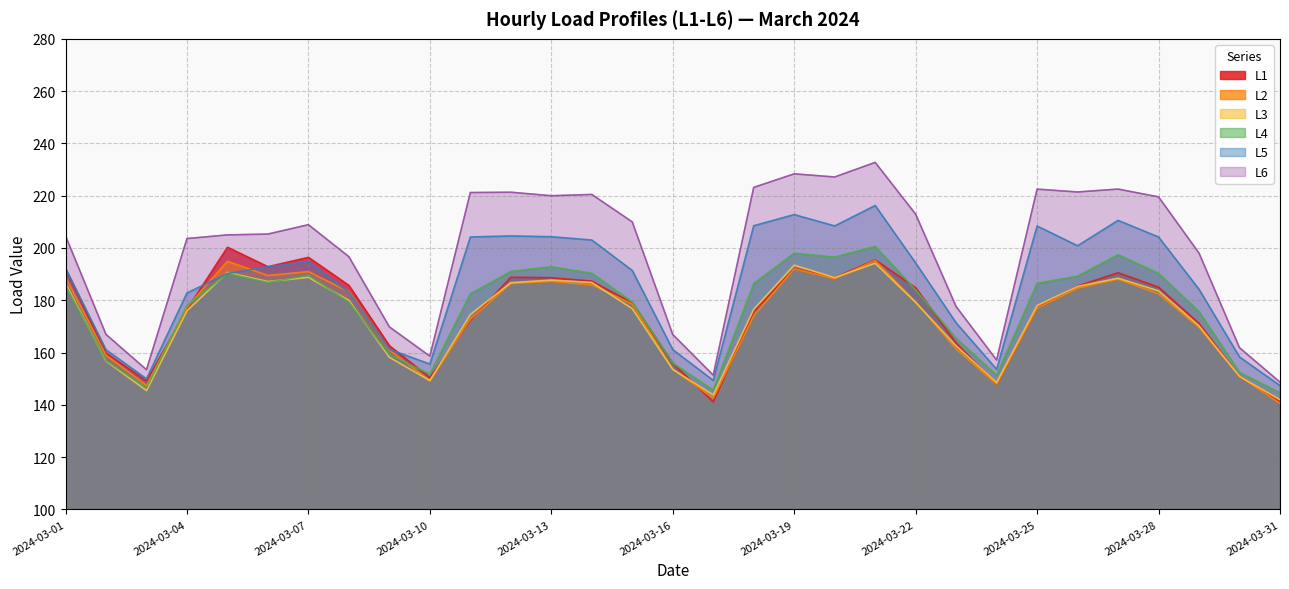

Count the number of categories in the chart.

31